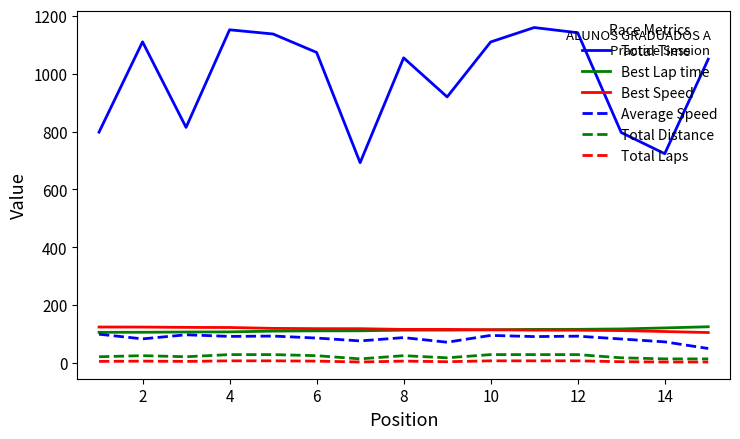

True or false: Total Time and Total Distance cross at least once.

False